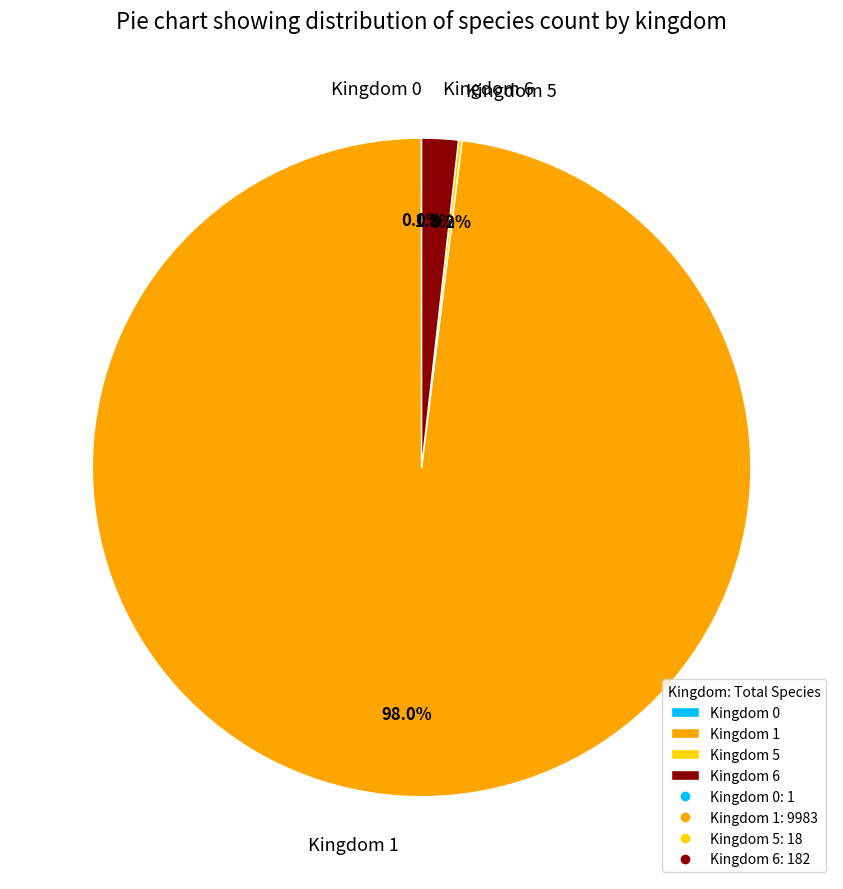

To the nearest percent, what is the difference between the largest and smallest slice percentages?

98%